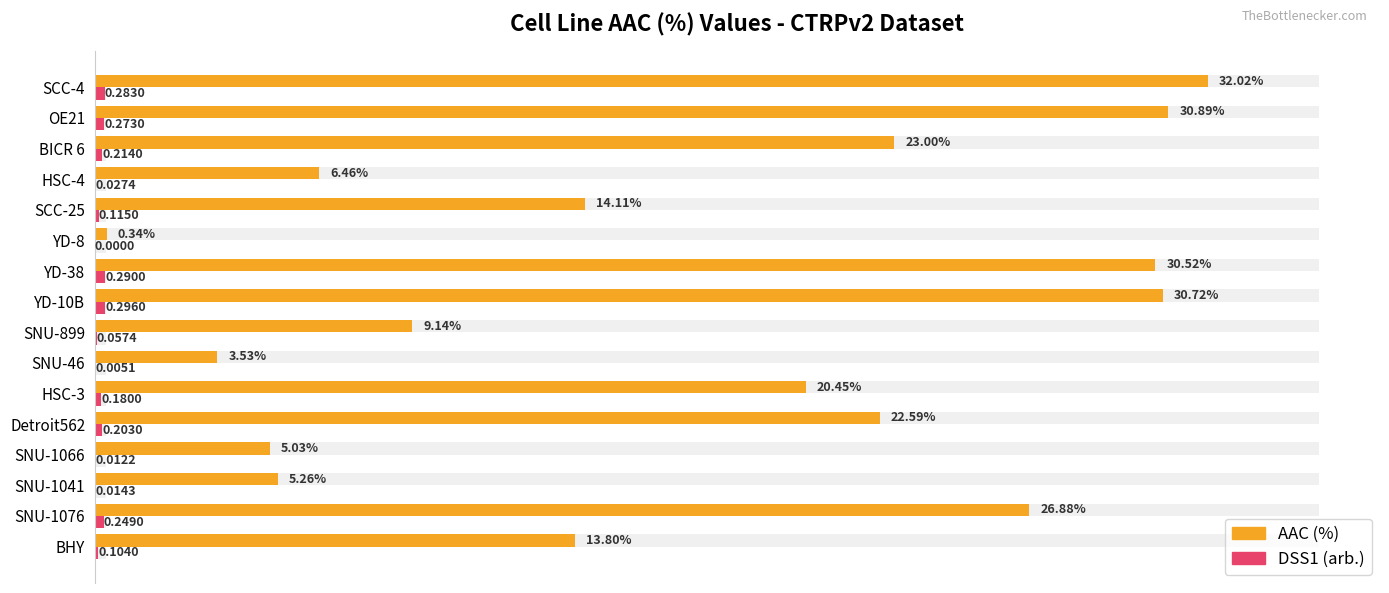

Is the value of DSS1 (arb.) at YD-10B greater than the value of AAC (%) at BHY?

No